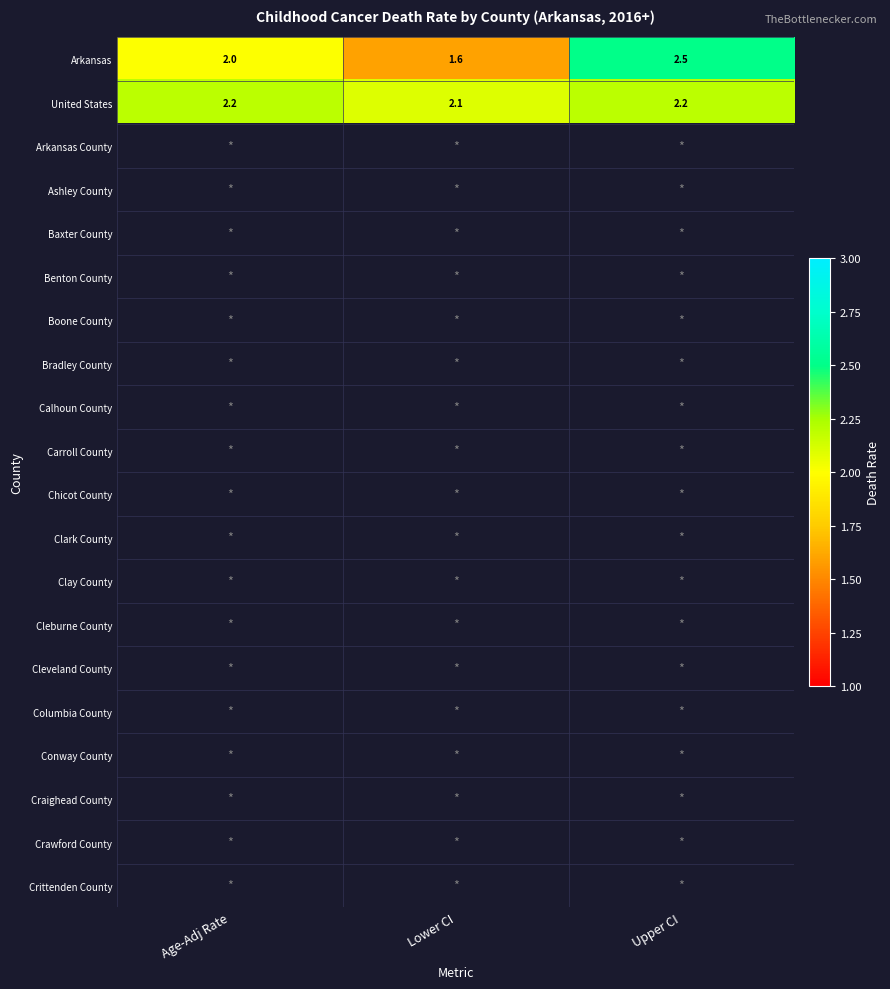

Is it true that United States equals 0.5 at Upper CI?

False